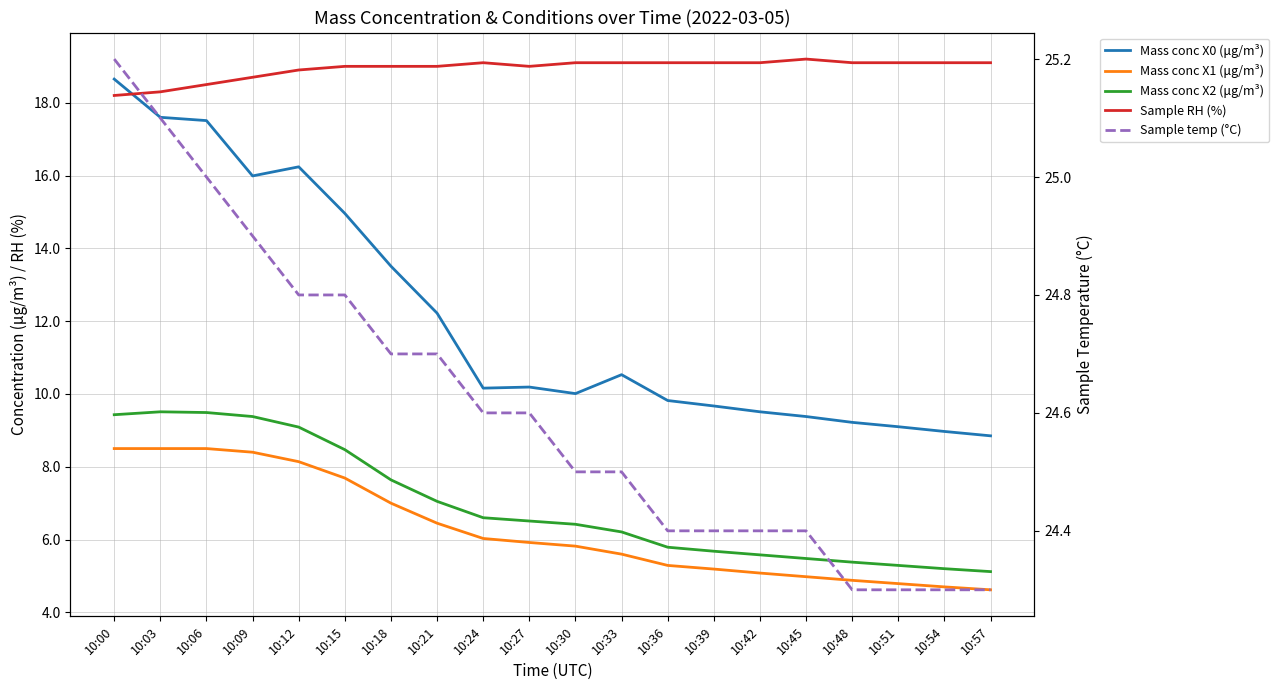

Is the value of Sample RH (%) at 10:30 greater than the value of Sample temp (°C) at 10:18?

No